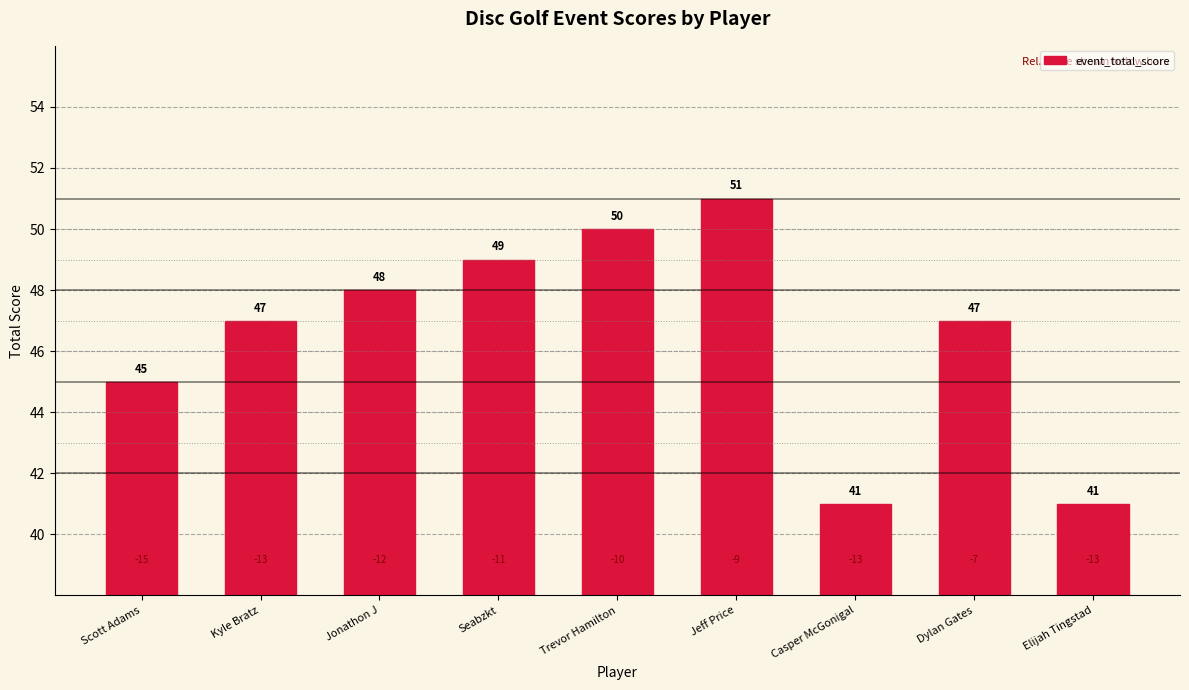

Is it true that the value at Trevor Hamilton is 50?

True